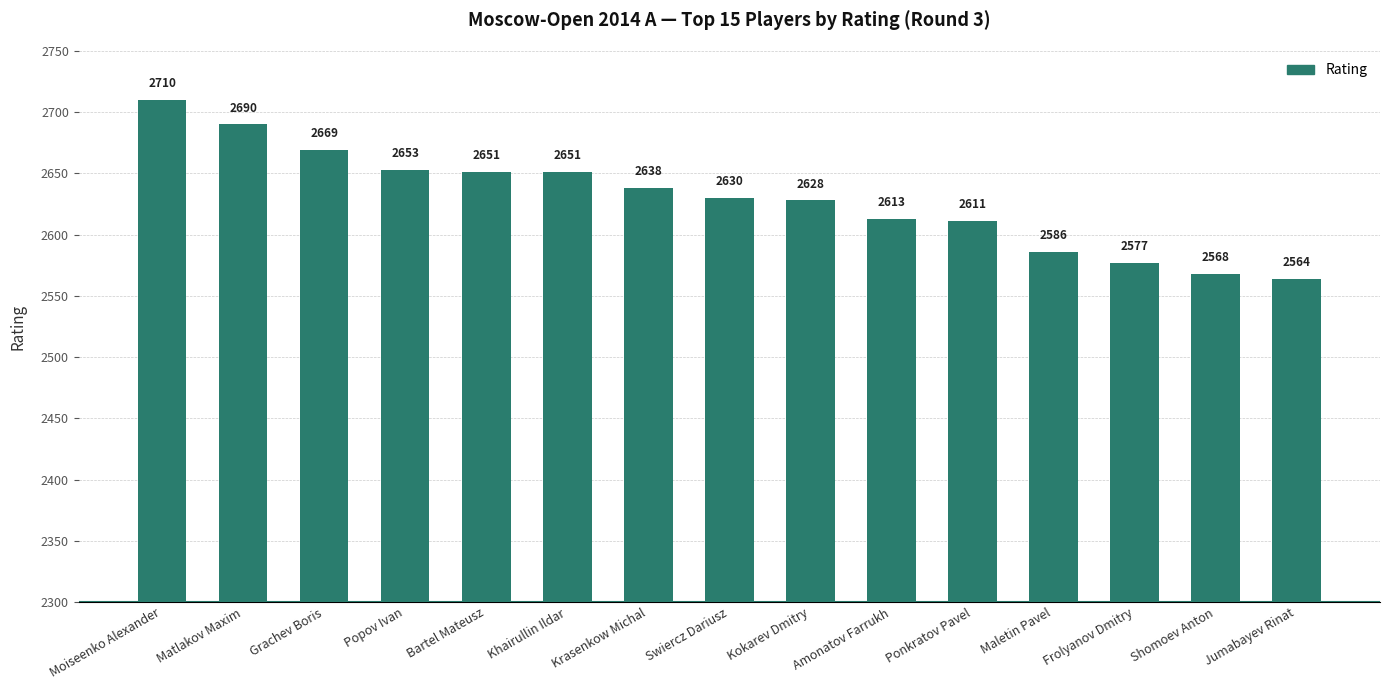

How many bars are there in total?

15